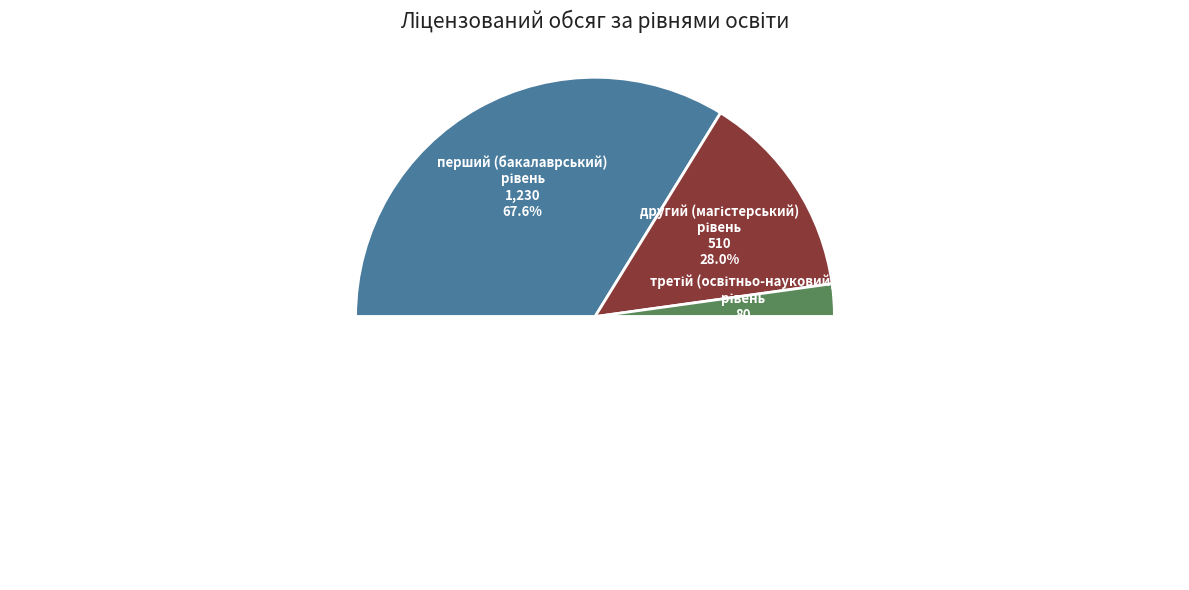

How many slices are in this pie chart?

3